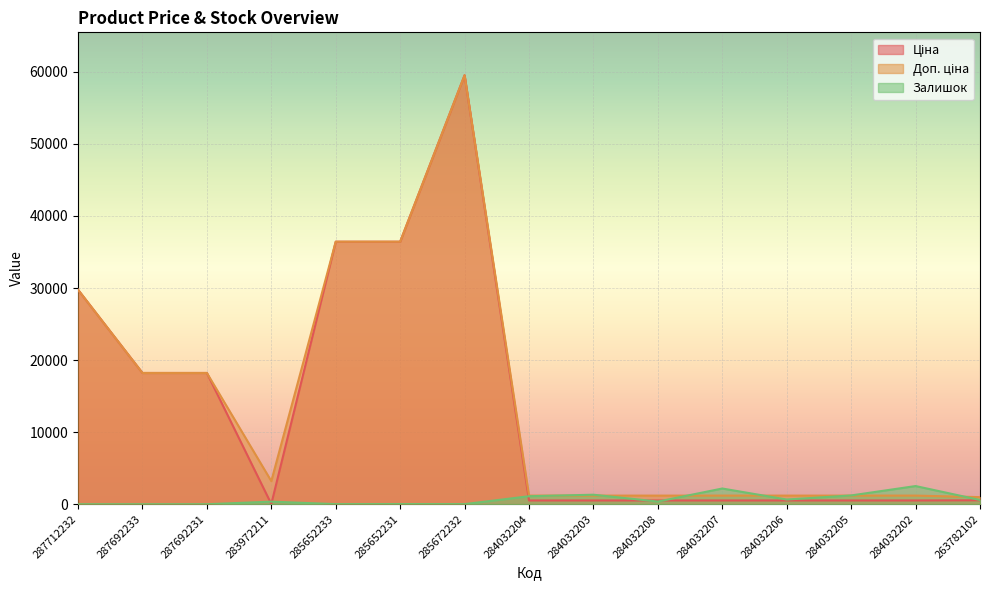

At which label does Залишок reach its minimum?

287712232